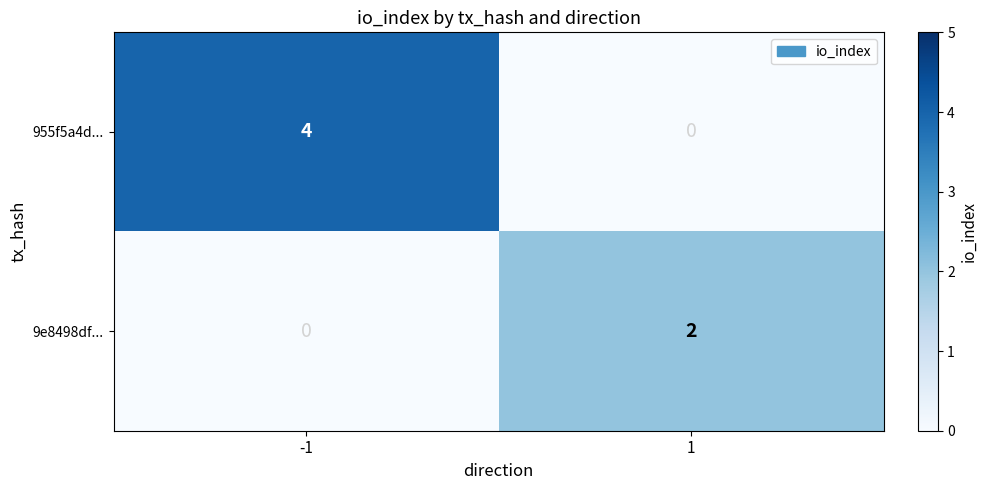

Which series has the largest total across all categories?

955f5a4d...